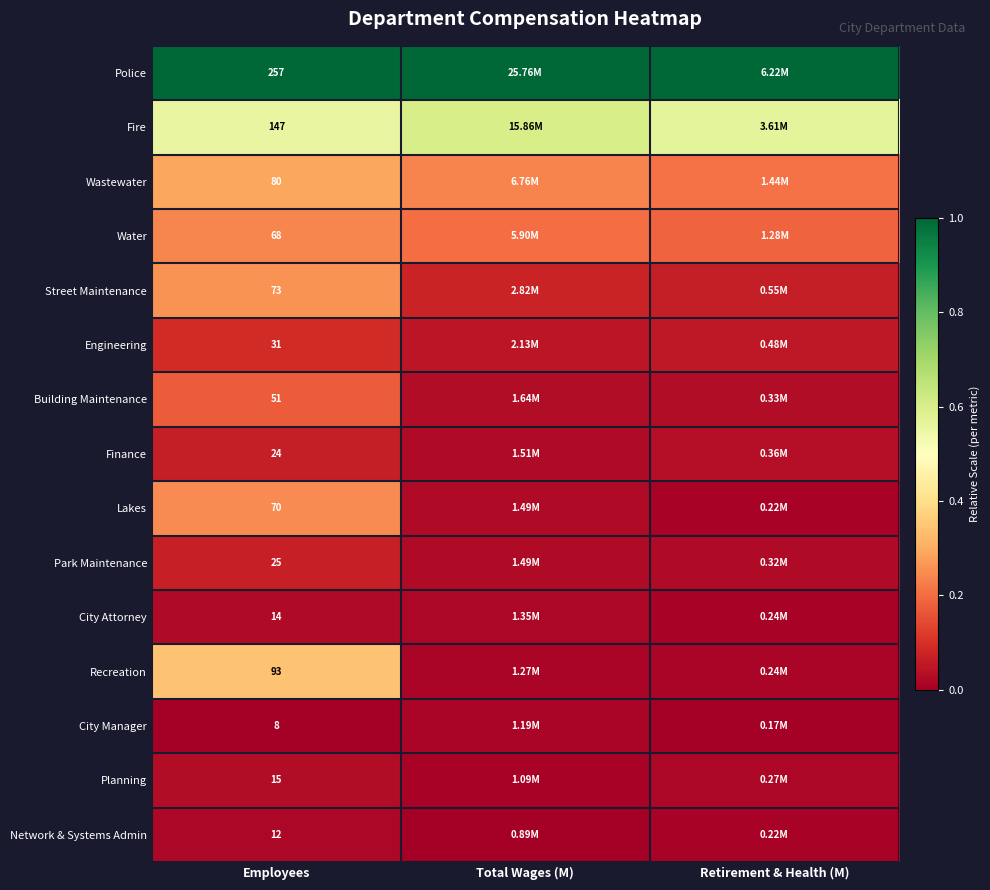

At Employees, list the series in order from largest to smallest.

Police, Fire, Recreation, Wastewater, Street Maintenance, Lakes, Water, Building Maintenance, Engineering, Park Maintenance, Finance, Planning, City Attorney, Network & Systems Admin, City Manager